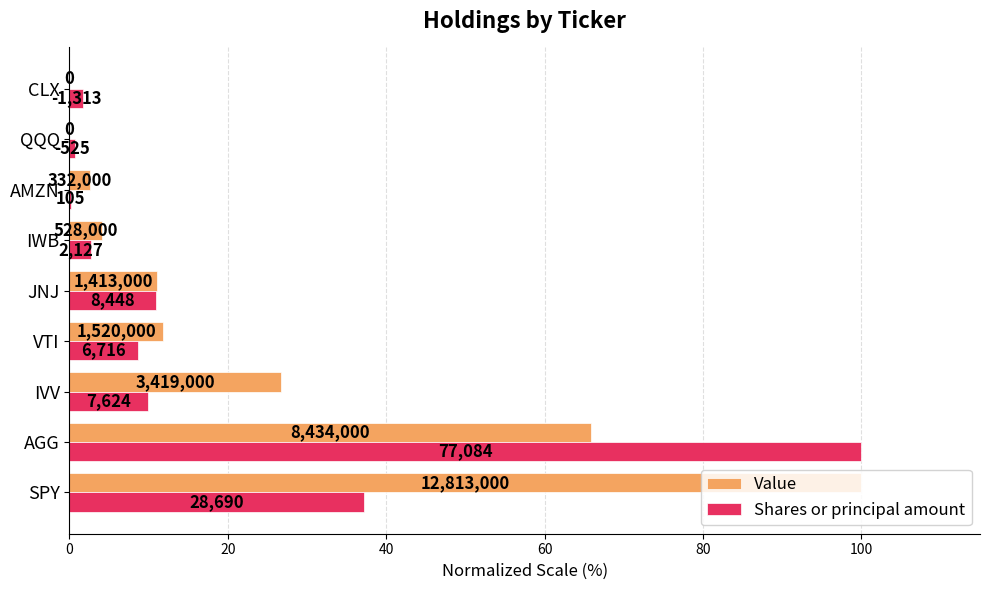

What are all the series names shown in the legend?

Value, Shares or principal amount